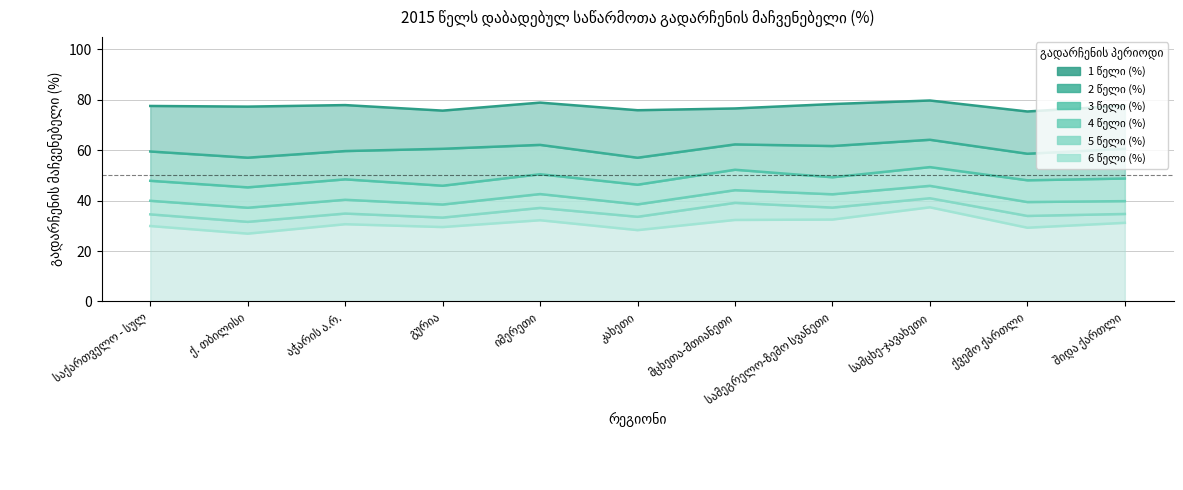

At which category does the chart reach its peak across all series?

სამცხე-ჯავახეთი